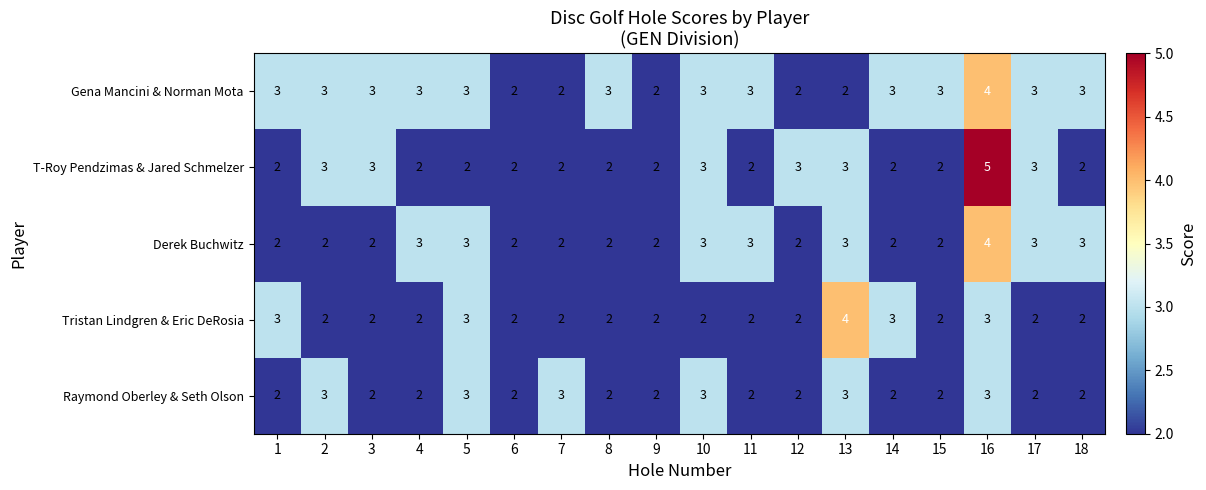

What is the sum of all Raymond Oberley & Seth Olson values?

42